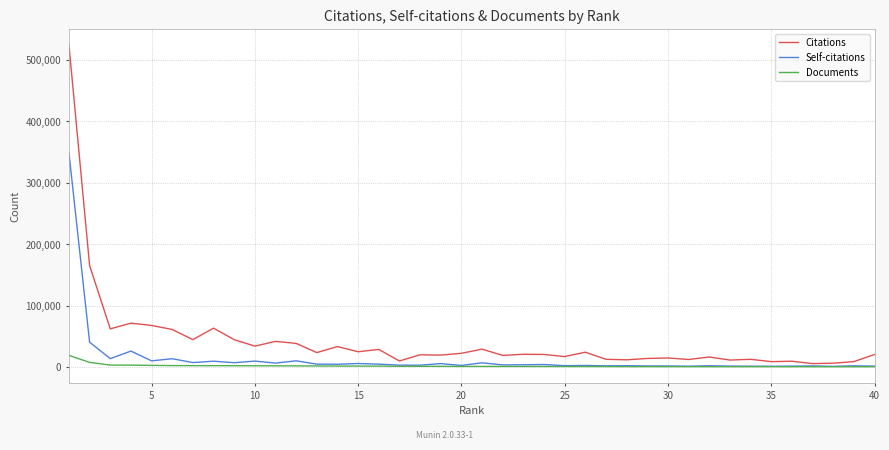

Which series has the largest range (max minus min)?

Citations